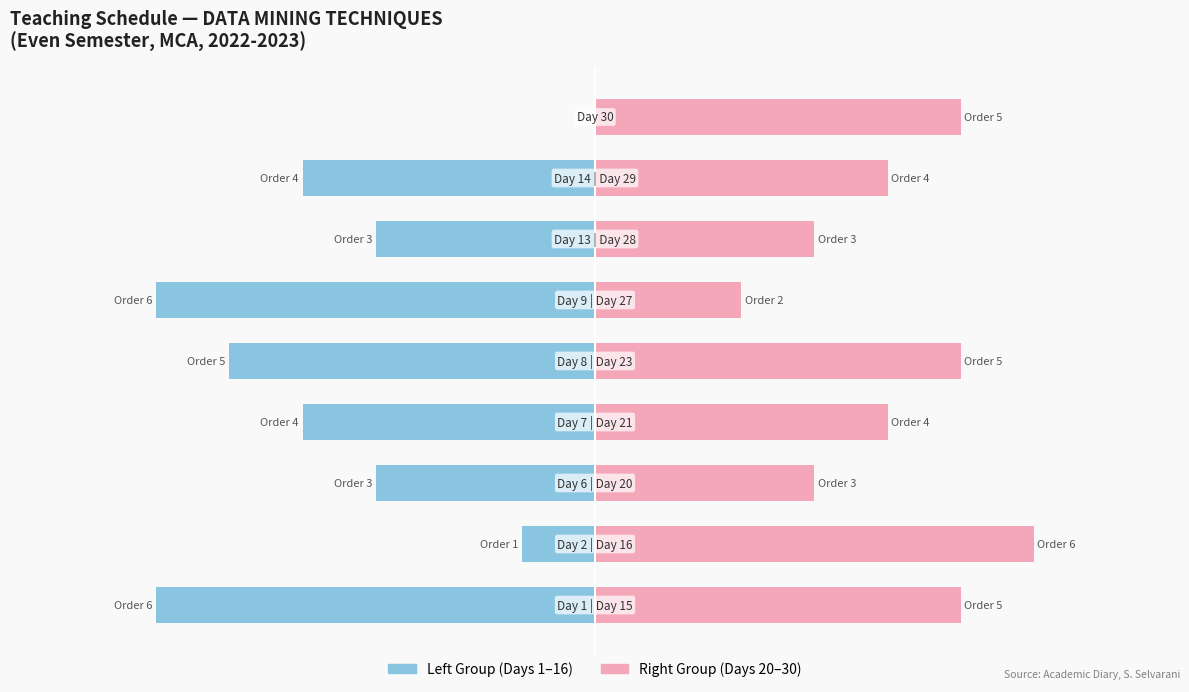

What is the value of the Right Group (Days 20-30) bar at the 2nd from the left?

6